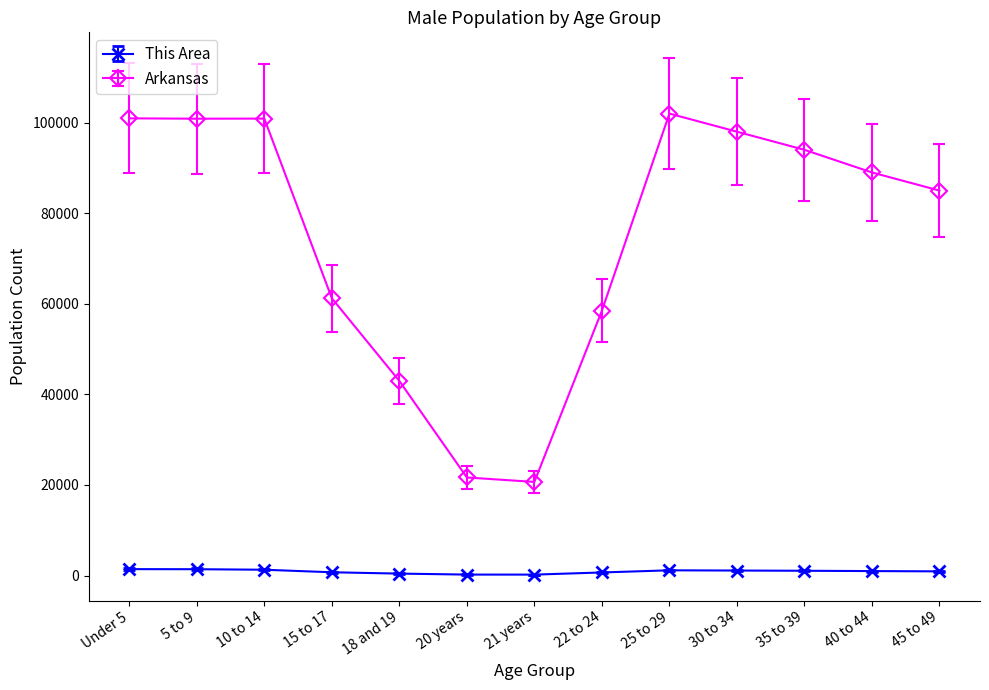

How many lines are shown in the chart?

2